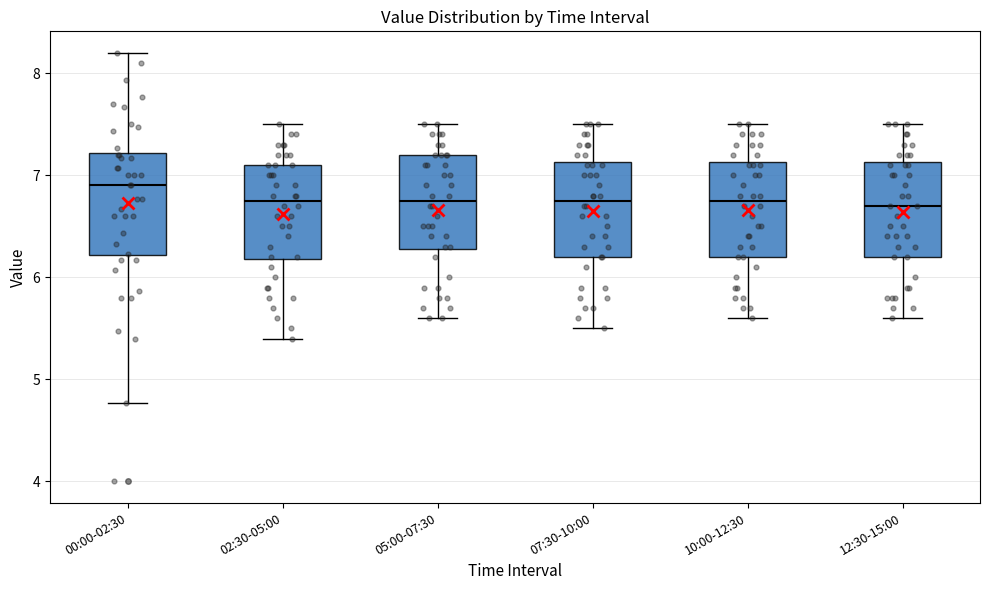

Reading left to right, transcribe this box plot: for each box, give where its median line is, the range the box spans, and where its two whiskers end, as read against the y-axis. The values are not printed on the chart, so give them approximately, as read against the axis.

00:00-02:30: median 6.9, box 6.2 to 7.2, whiskers 4.8 to 8.2
02:30-05:00: median 6.8, box 6.2 to 7.1, whiskers 5.4 to 7.5
05:00-07:30: median 6.8, box 6.3 to 7.2, whiskers 5.6 to 7.5
07:30-10:00: median 6.8, box 6.2 to 7.1, whiskers 5.5 to 7.5
10:00-12:30: median 6.8, box 6.2 to 7.1, whiskers 5.6 to 7.5
12:30-15:00: median 6.7, box 6.2 to 7.1, whiskers 5.6 to 7.5